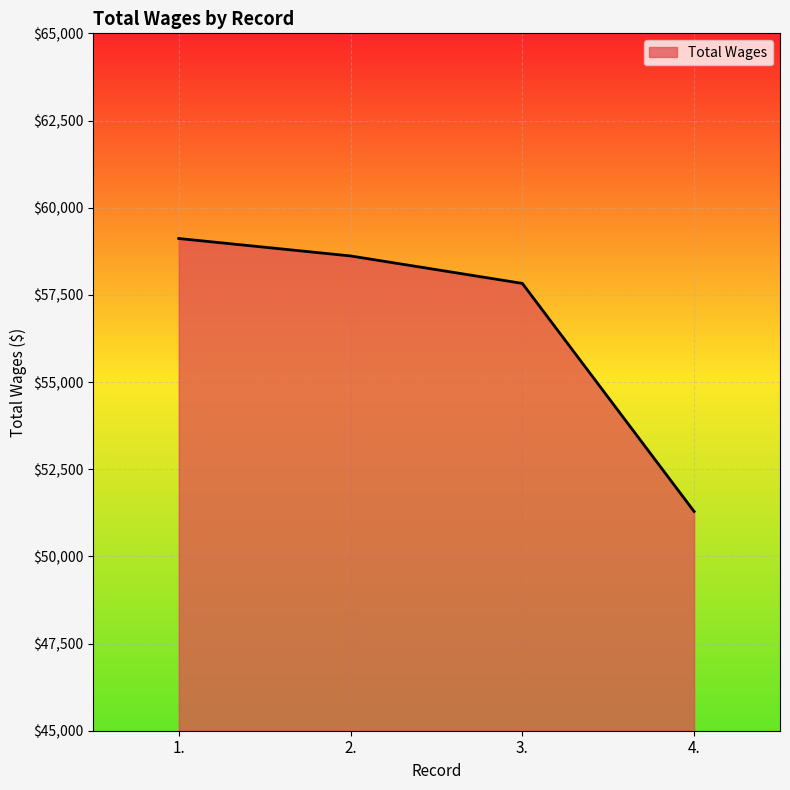

What is the sum of all values?

226849